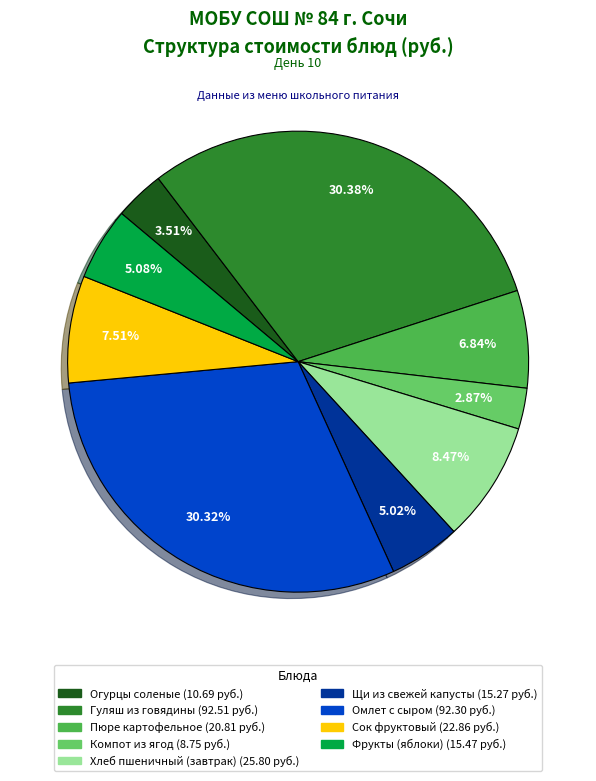

Is there any slice that represents more than half of the pie?

No